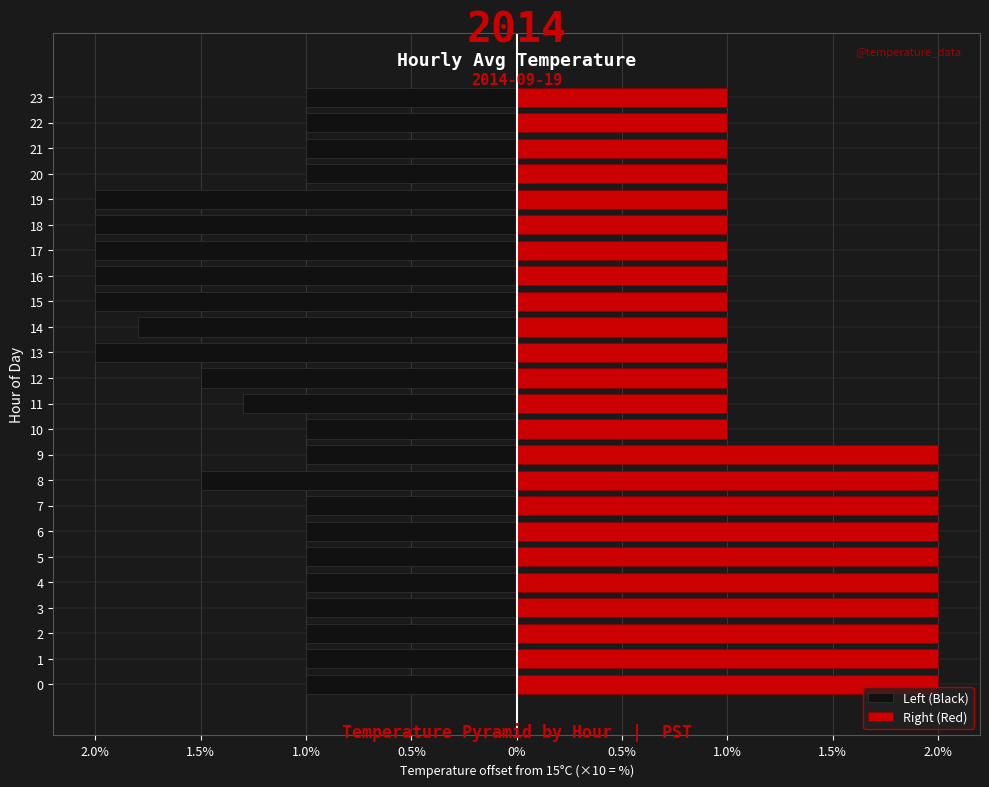

Does the chart contain any negative values?

Yes